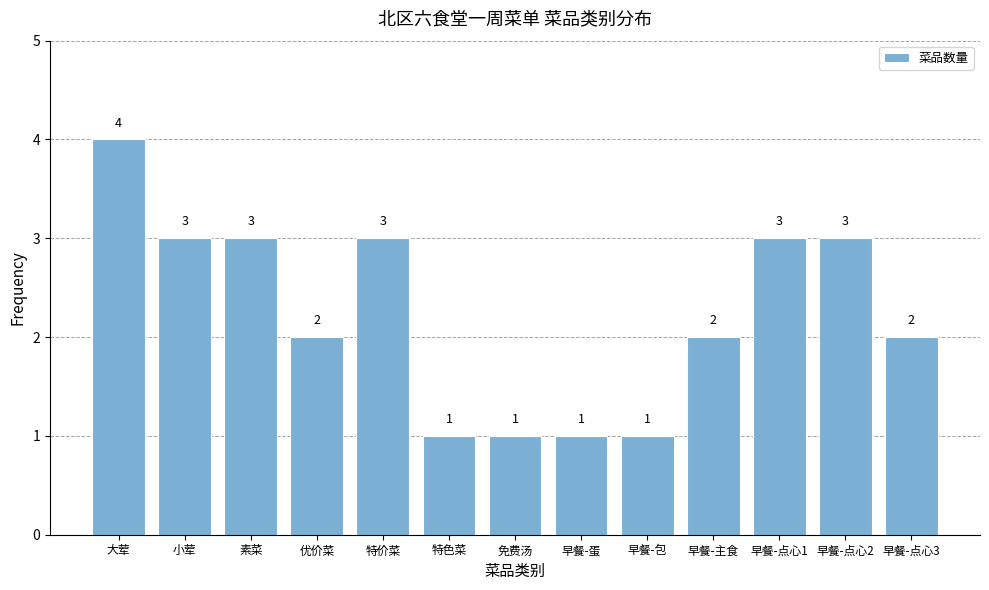

What position from the right is 早餐-蛋?

6